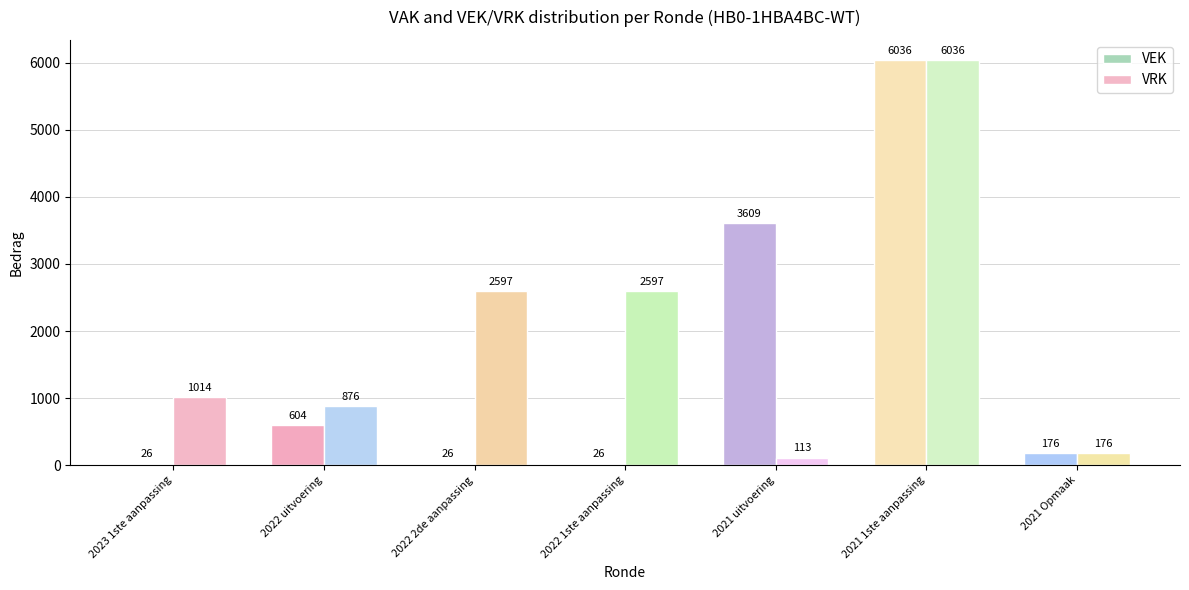

Is the value of VEK at 2021 Opmaak greater than the value of VRK at 2021 uitvoering?

Yes